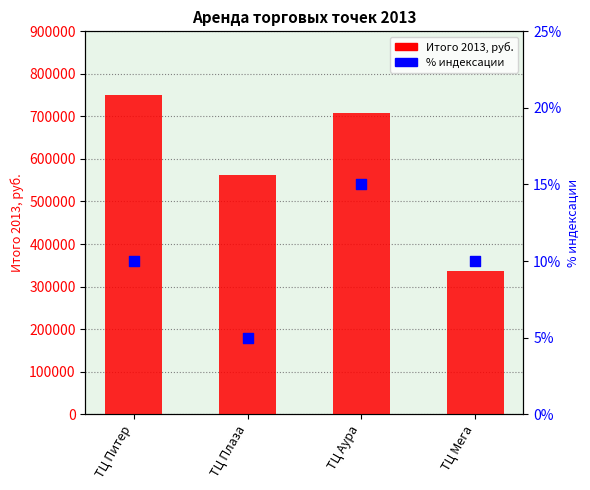

Is the value of Итого 2013, руб. at ТЦ Плаза greater than the value of % индексации at ТЦ Питер?

Yes